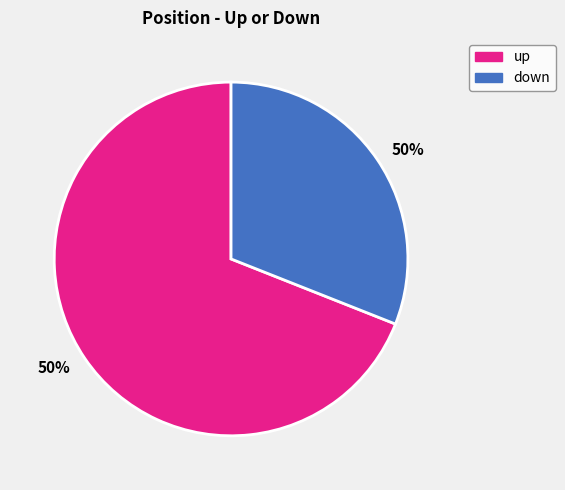

Is the sum of up and down greater than half?

Yes